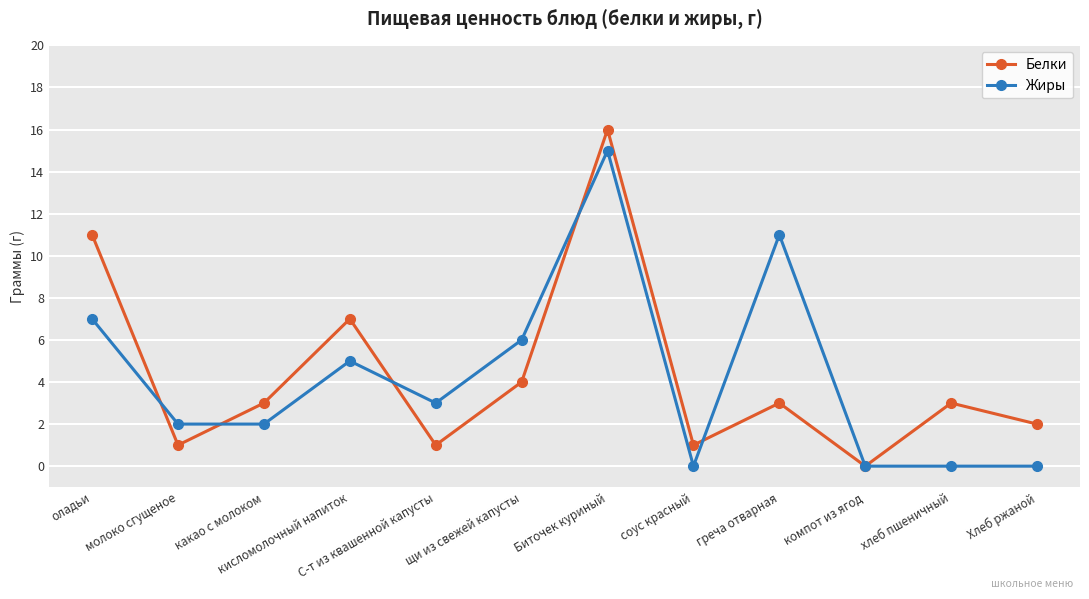

What is the average value of the Жиры series?

4